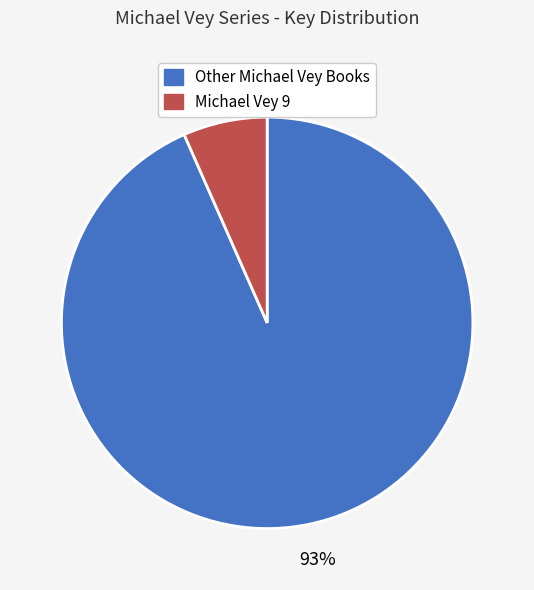

Is the sum of Other Michael Vey Books and Michael Vey 9 greater than half?

Yes